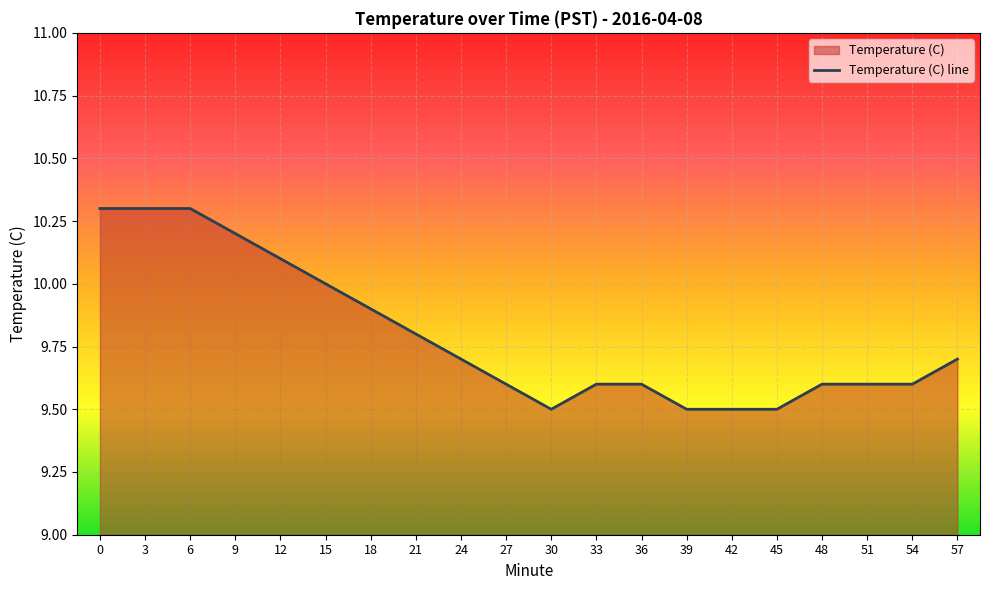

List the labels in order of value, smallest first.

30, 39, 42, 45, 27, 33, 36, 48, 51, 54, 24, 57, 21, 18, 15, 12, 9, 0, 3, 6